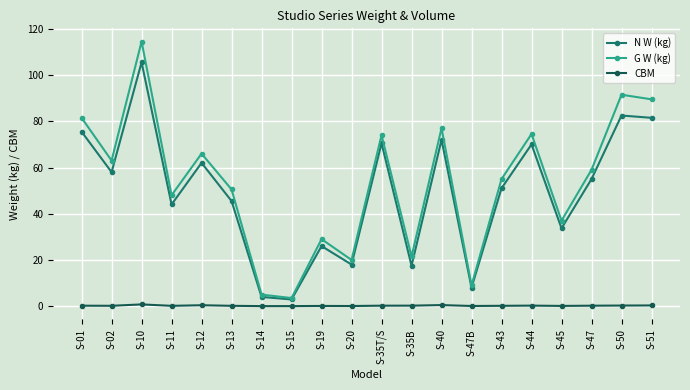

What is the label of the 6th point from the left?

S-13